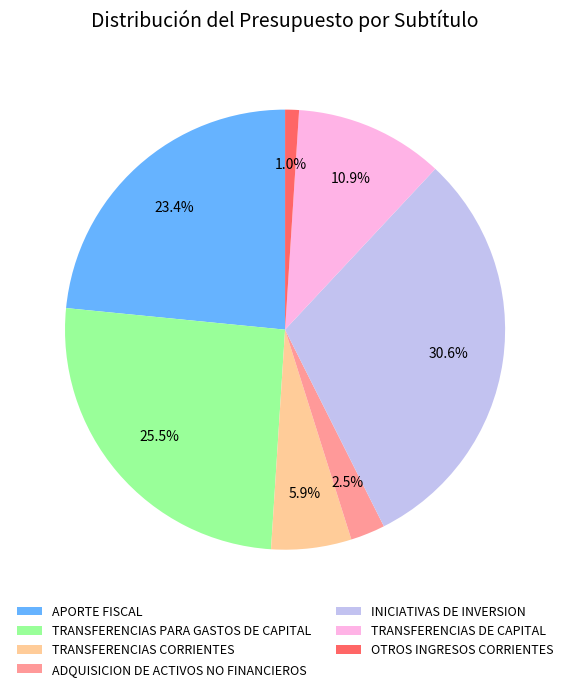

Rank the categories by value from highest to lowest.

INICIATIVAS DE INVERSION, TRANSFERENCIAS PARA GASTOS DE CAPITAL, APORTE FISCAL, TRANSFERENCIAS DE CAPITAL, TRANSFERENCIAS CORRIENTES, ADQUISICION DE ACTIVOS NO FINANCIEROS, OTROS INGRESOS CORRIENTES